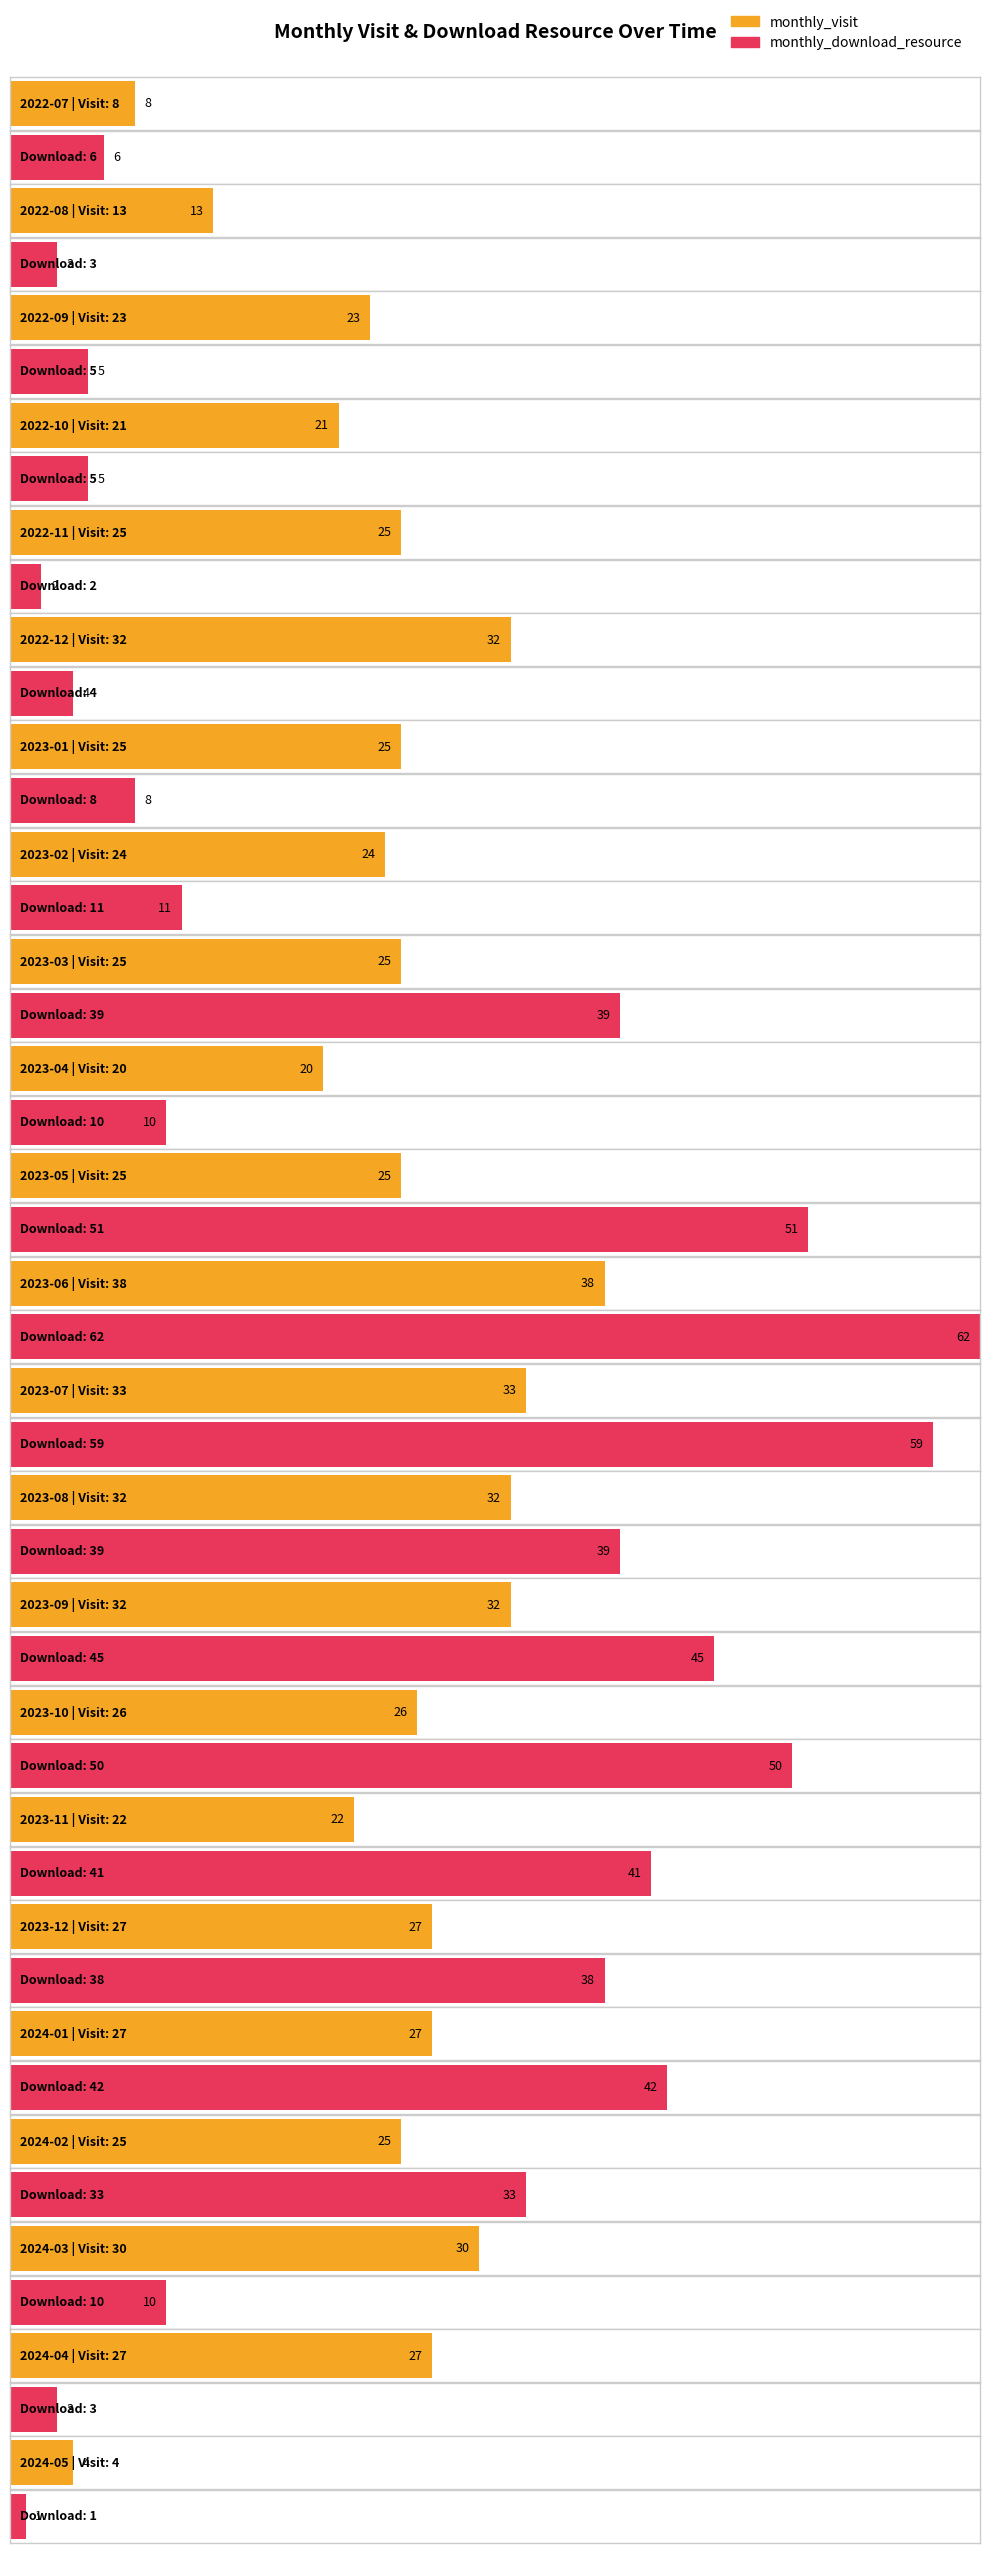

Which category has the lowest value in the monthly_download_resource series?

2024-05